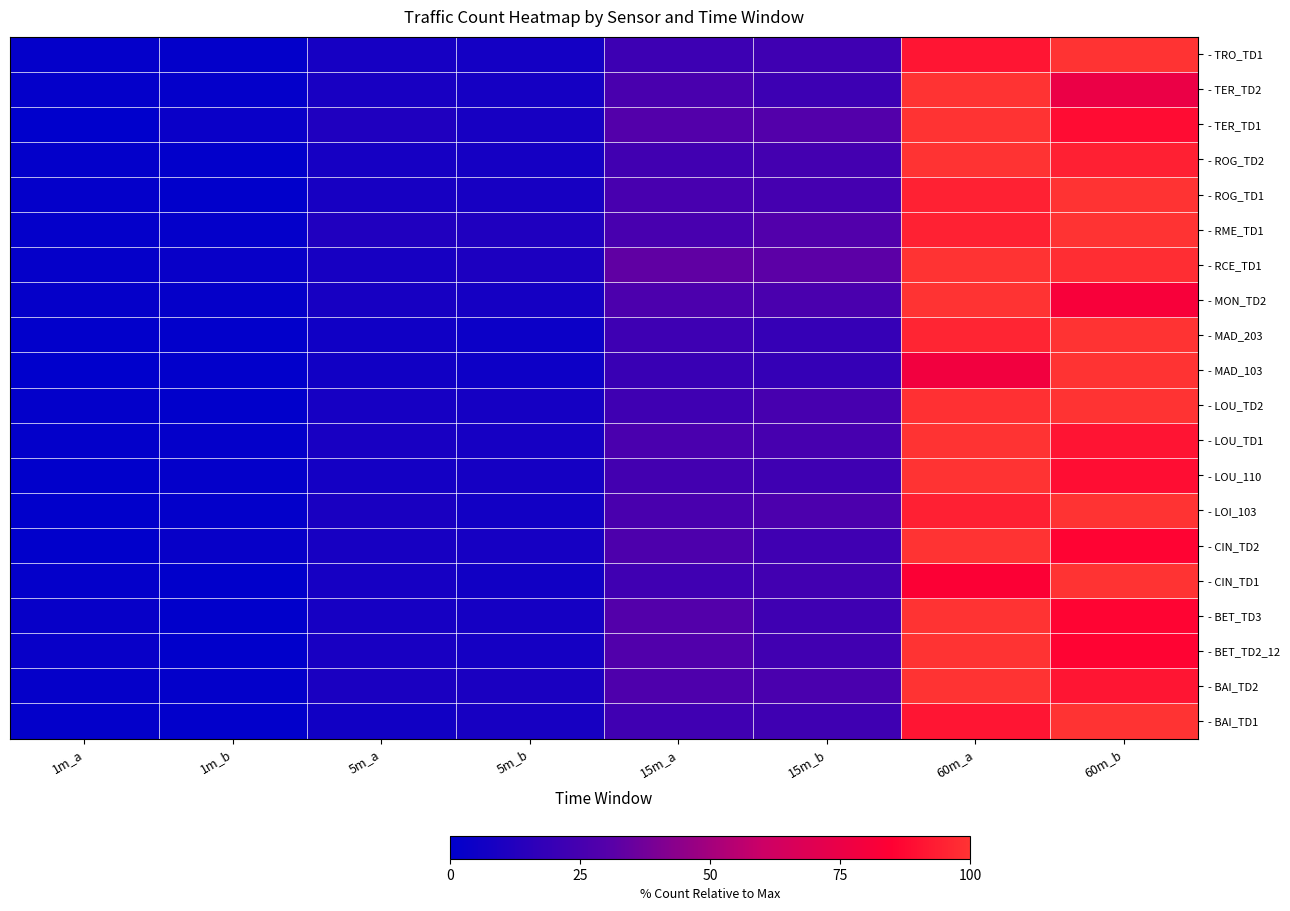

Count the number of categories in the chart.

8